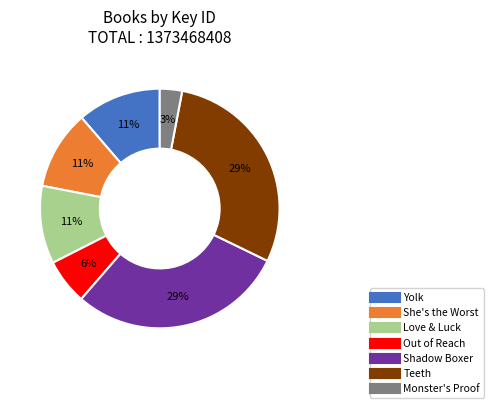

Count the number of slices in the pie.

7